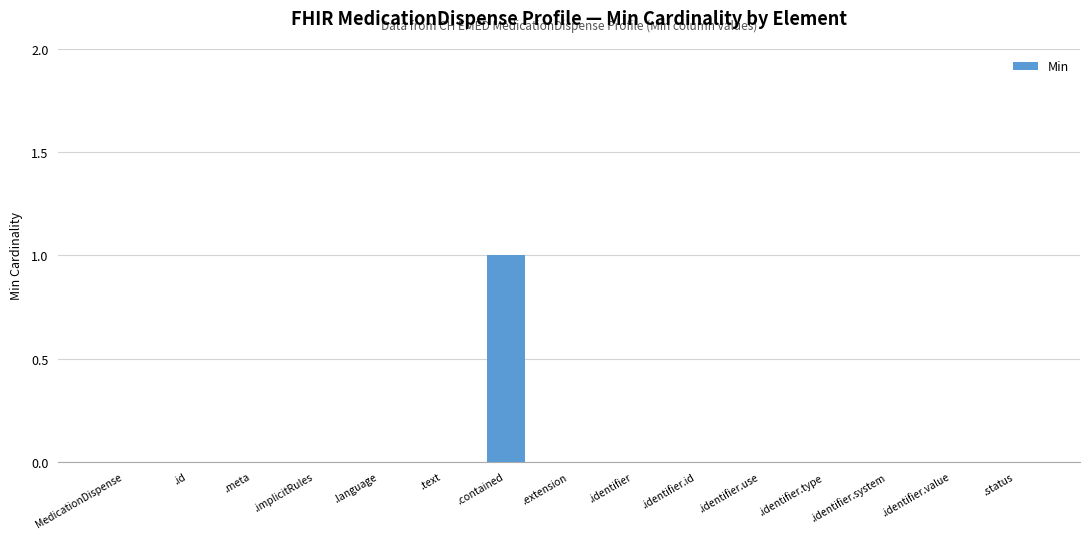

Count the values in the range 0 to 1.

15